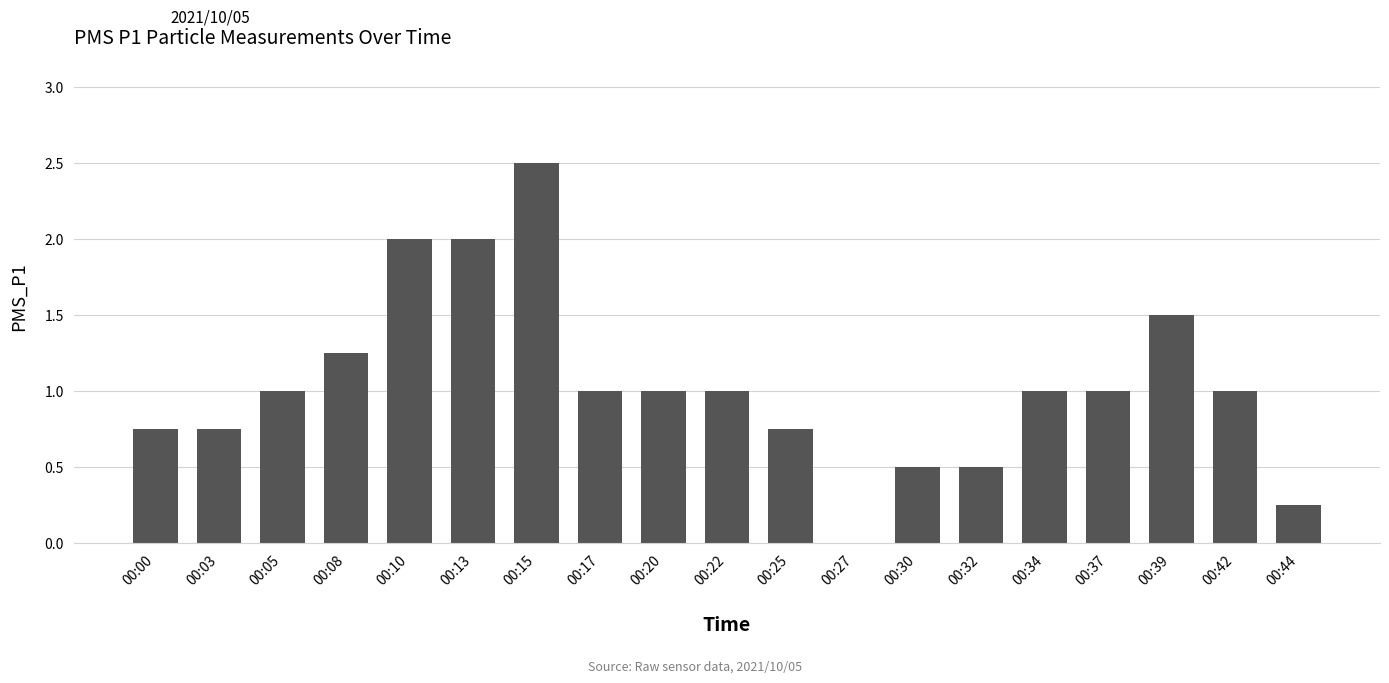

What is the sum of all values?

19.8